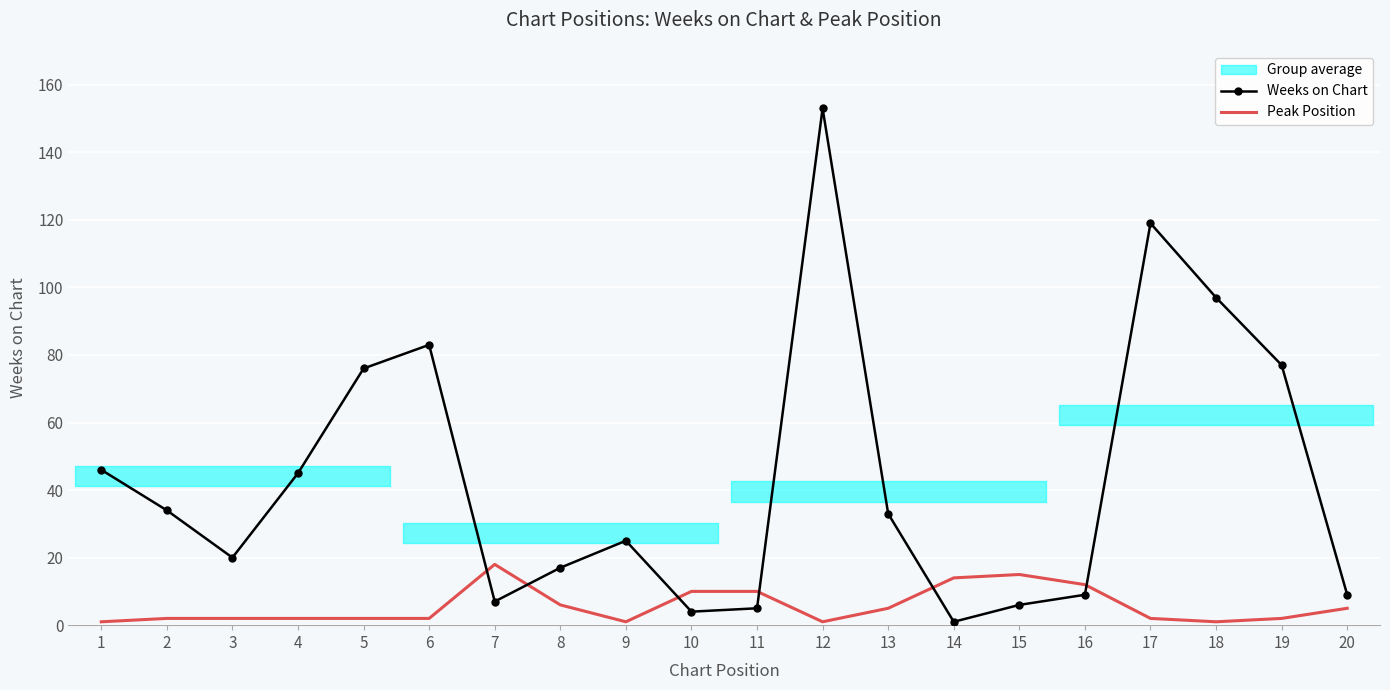

What is the difference between the highest and lowest values at 16?

3